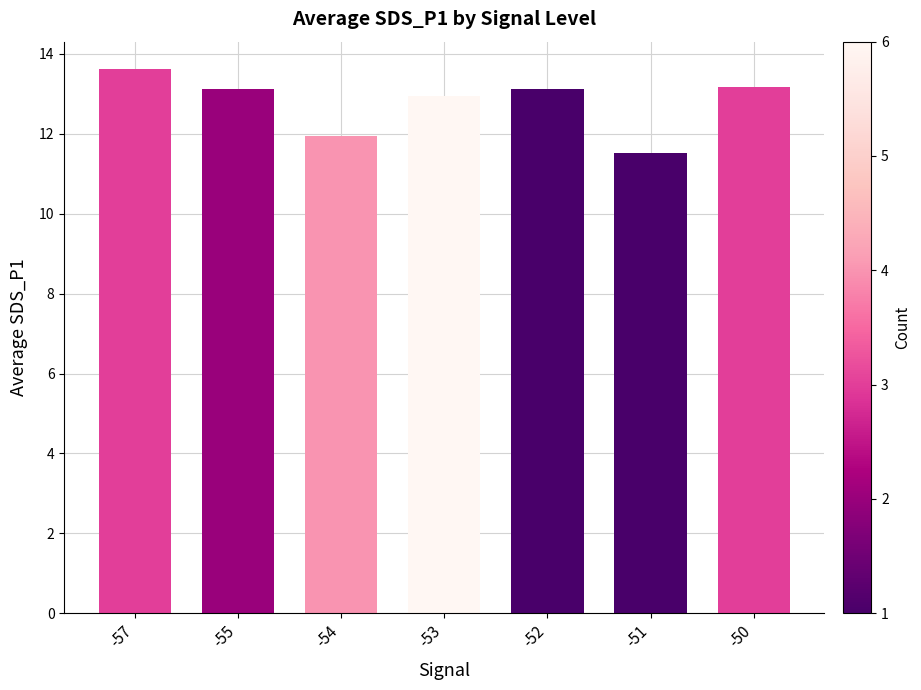

What is the minimum value shown in the chart?

11.5